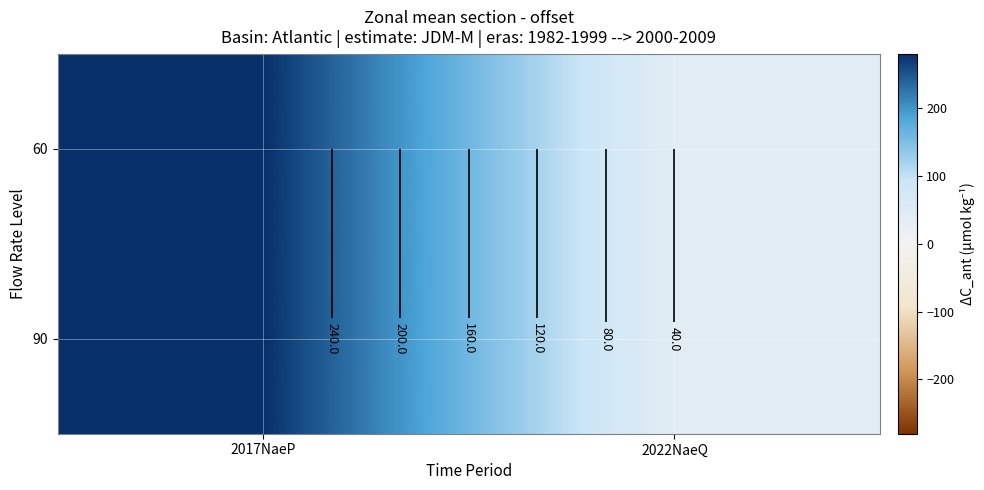

Which has a higher value, 2022NaeQ or 2017NaeP?

2017NaeP